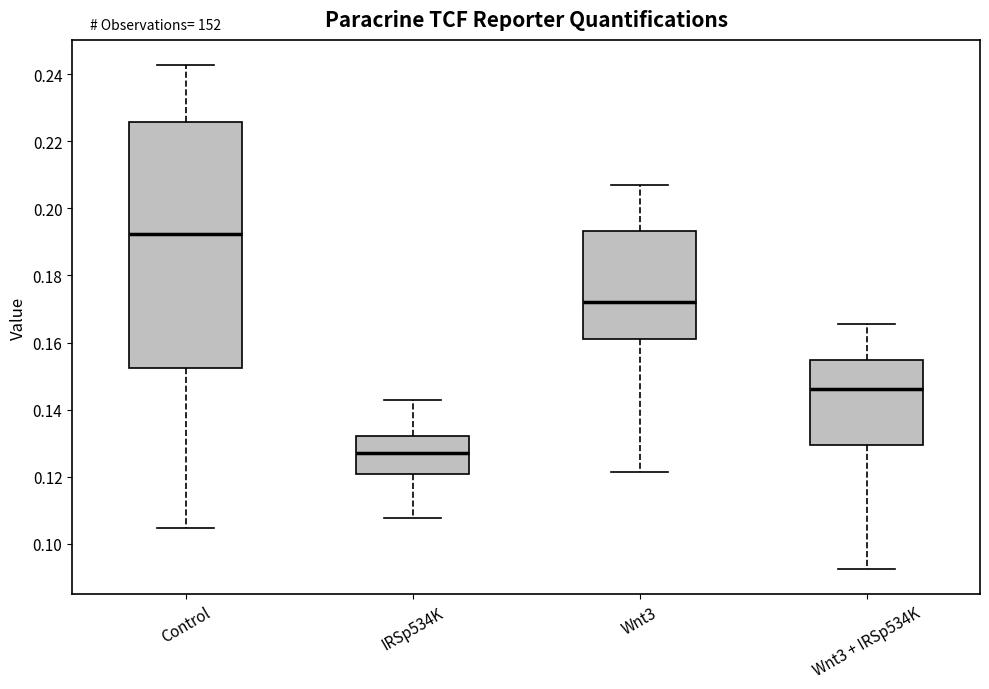

Reading left to right, transcribe this box plot: for each box, give where its median line is, the range the box spans, and where its two whiskers end, as read against the y-axis. The values are not printed on the chart, so give them approximately, as read against the axis.

Control: median 0.192, box 0.152 to 0.226, whiskers 0.104 to 0.242
IRSp534K: median 0.128, box 0.120 to 0.132, whiskers 0.108 to 0.142
Wnt3: median 0.172, box 0.162 to 0.194, whiskers 0.122 to 0.206
Wnt3 + IRSp534K: median 0.146, box 0.130 to 0.154, whiskers 0.092 to 0.166